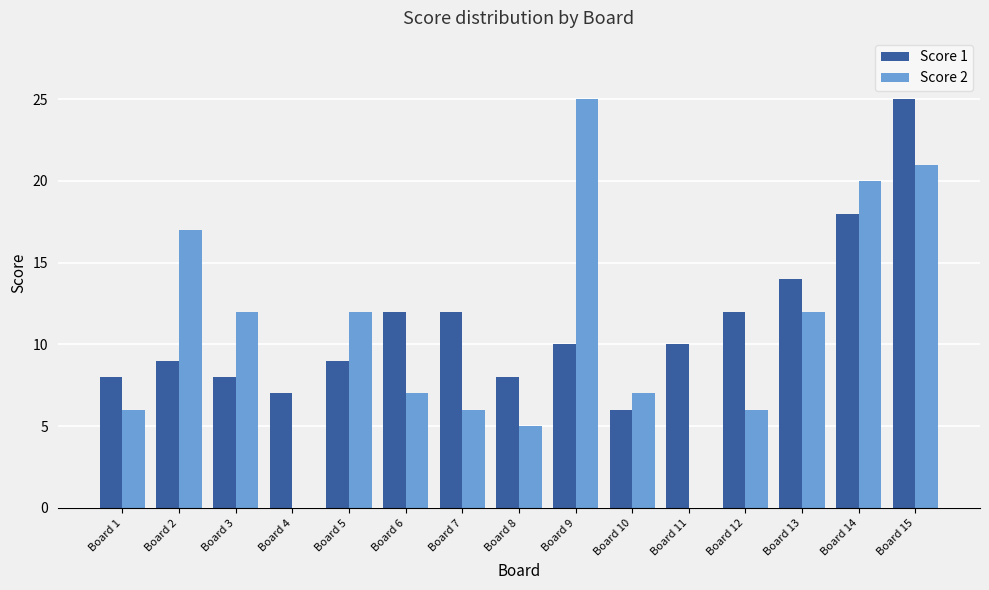

What are all the series names shown in the legend?

Score 1, Score 2